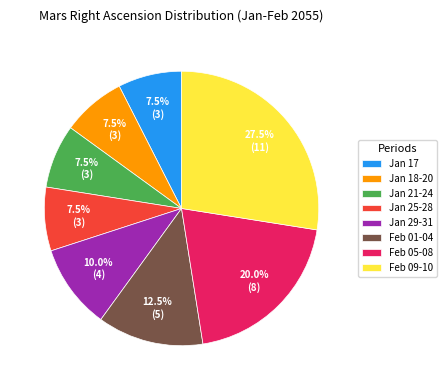

What is the total percentage of Feb 01-04 and Feb 05-08?

32.5%